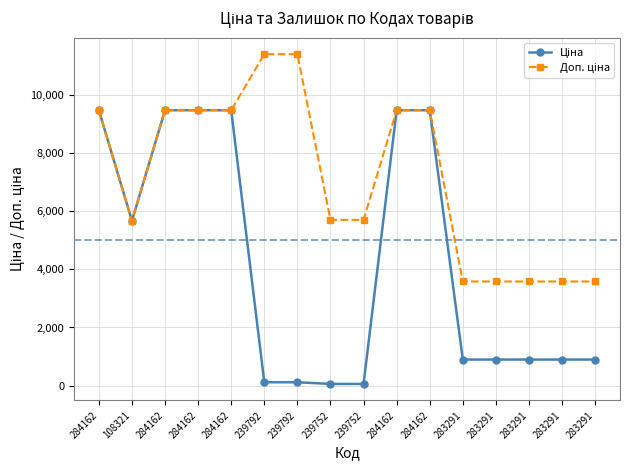

How many lines are shown in the chart?

2